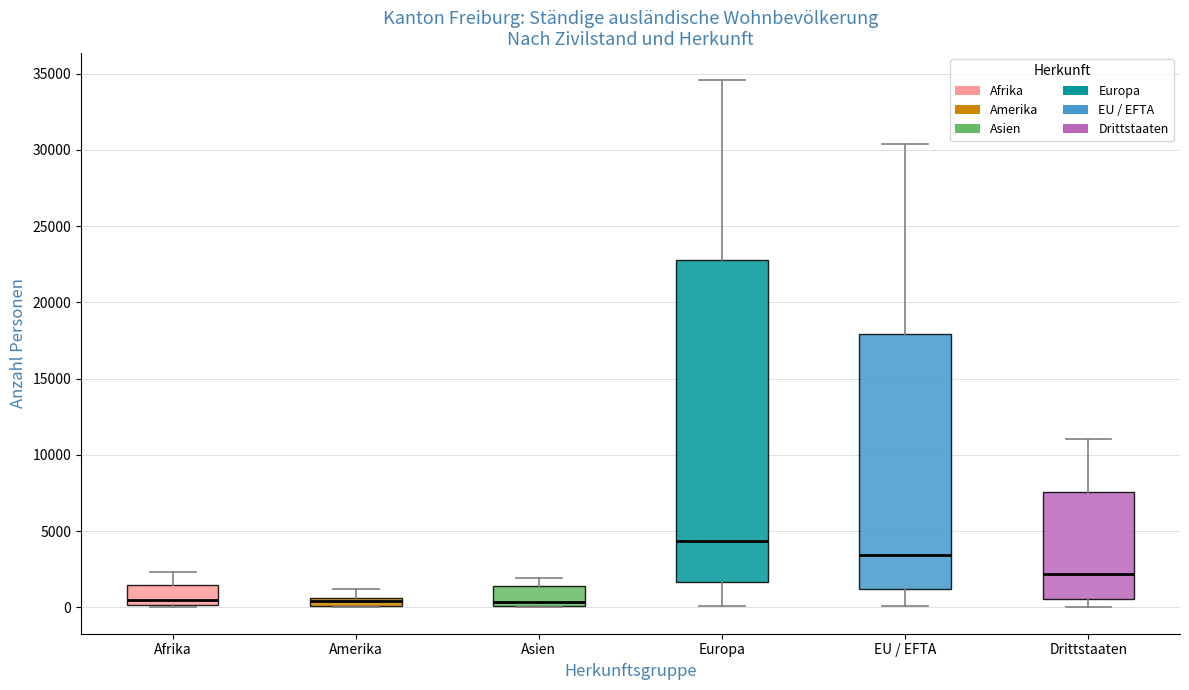

Which box has the highest median line?

Europa